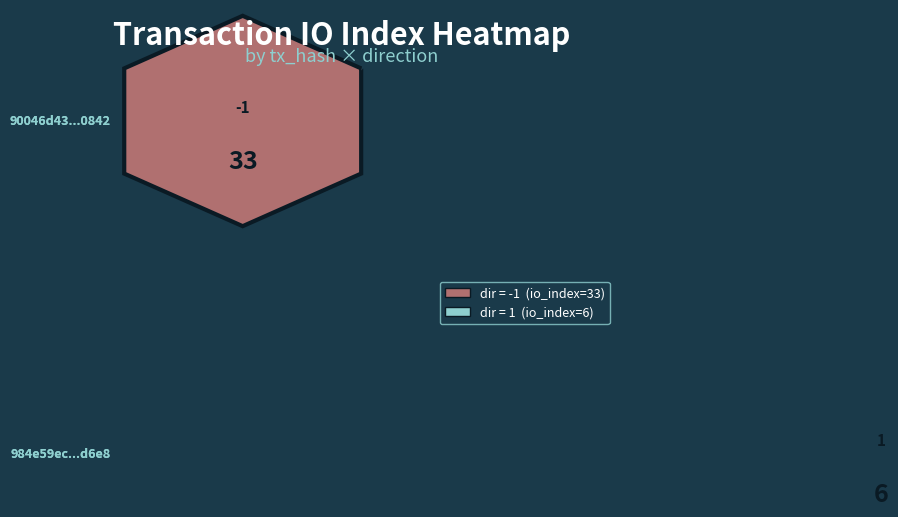

Is it true that 984e59eccb6b442fcafcd1673e1c18454346d6e equals 0 at direction?

False